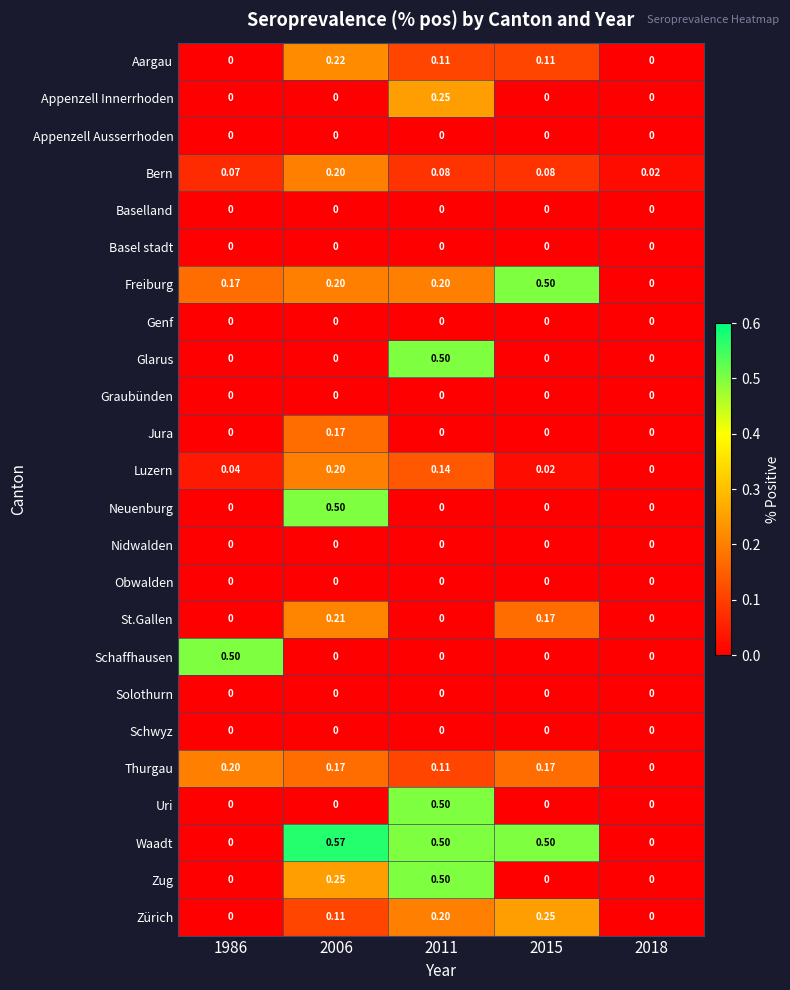

Which series has the largest total across all categories?

Waadt